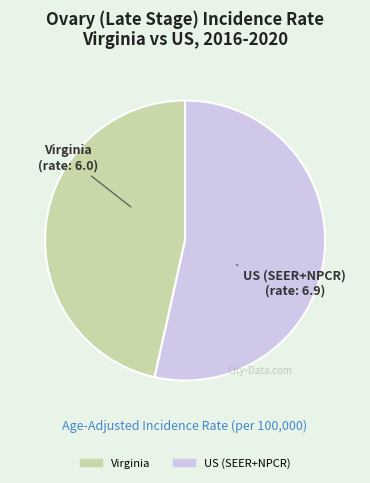

Which has a higher value, US (SEER+NPCR) or Virginia?

US (SEER+NPCR)